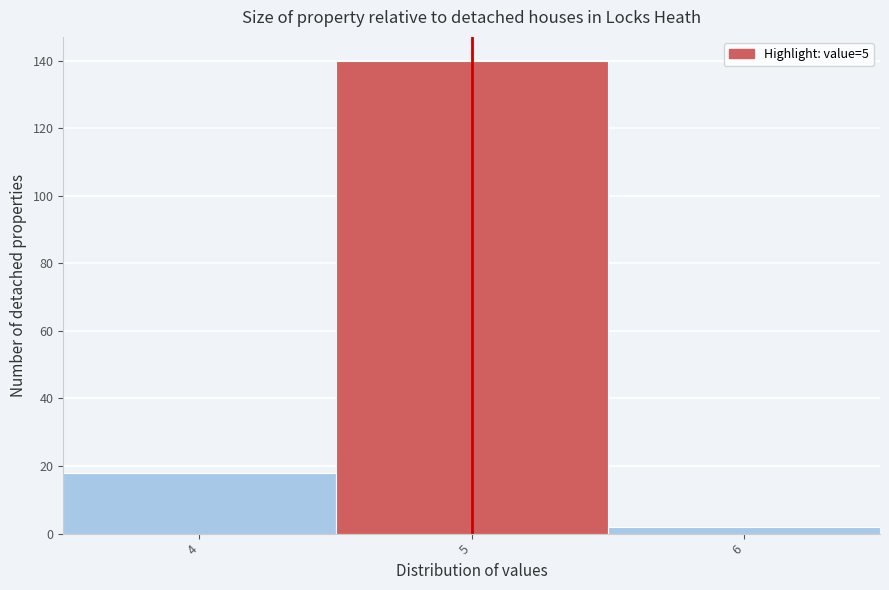

Over which range of the x-axis is the bar tallest?

4.5 to 5.5